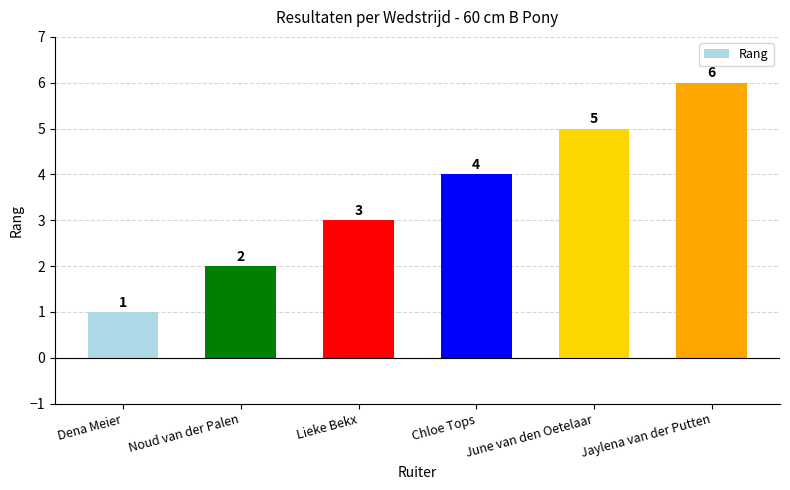

Reading left to right, list all the values displayed in this chart.

1	2	3	4	5	6